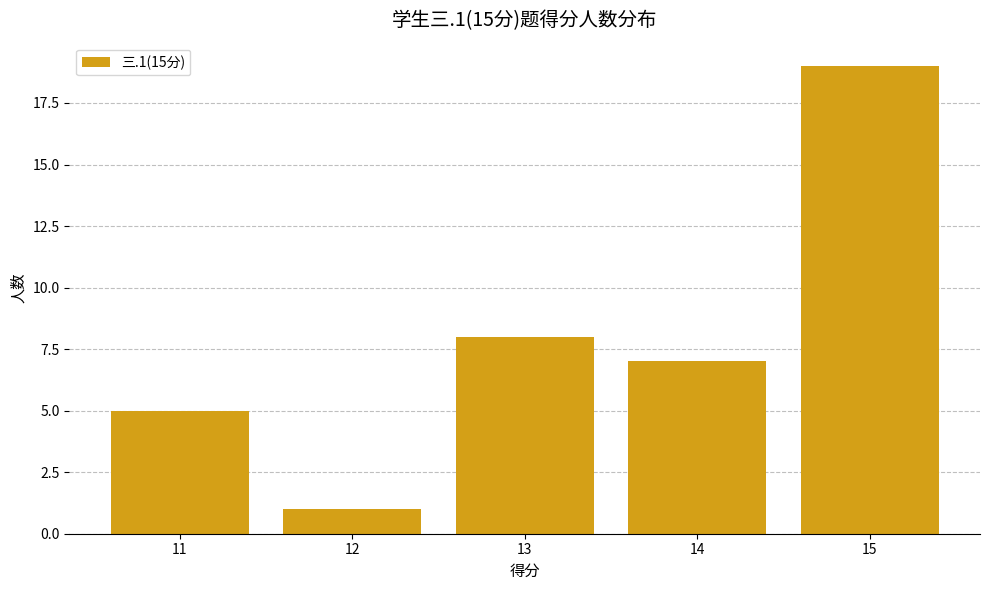

Where does the data first go above 7?

13